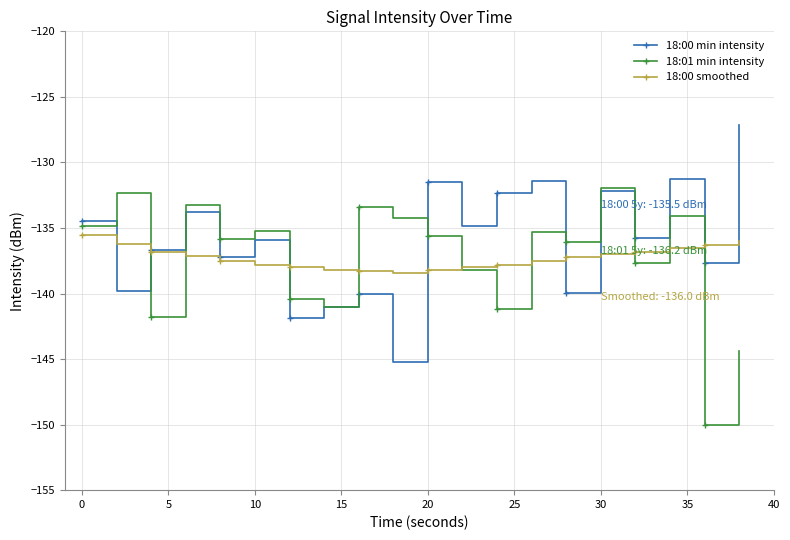

True or false: 18:00 min intensity has more than 0 points higher than both neighbors.

True